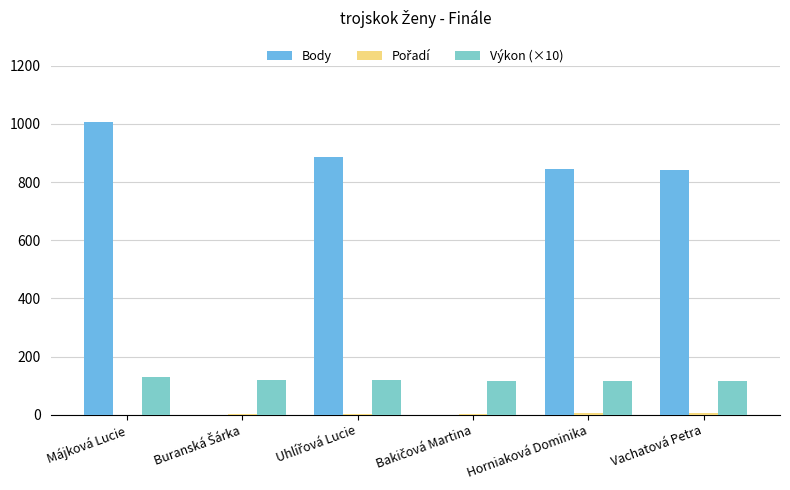

Is it true that Výkon (×10) equals 55.7 at Vachatová Petra?

False